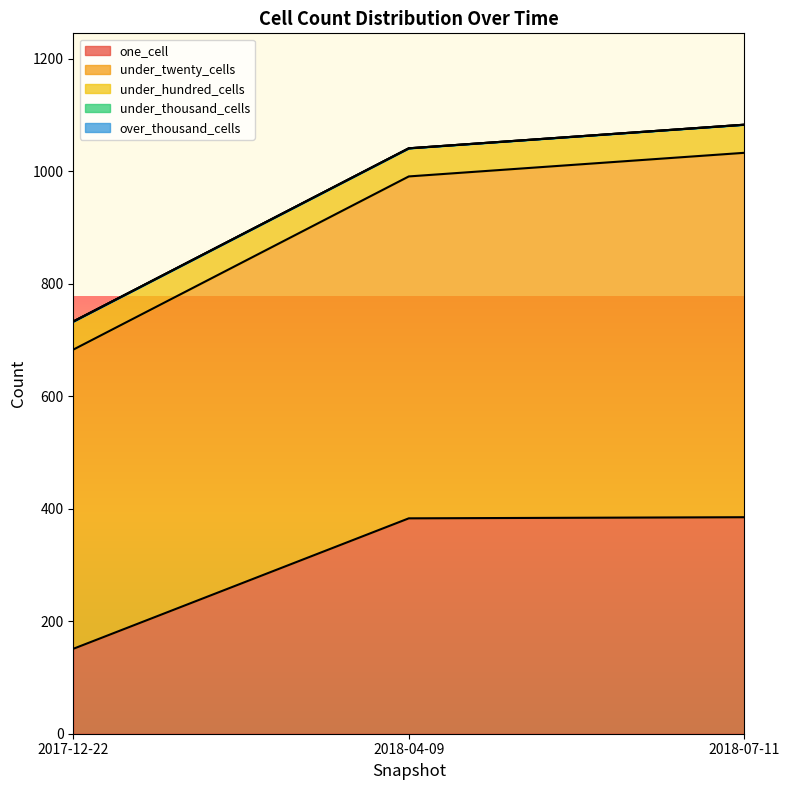

Reading left to right, list all the values displayed in this chart.

one_cell: 151	383	385
under_twenty_cells: 532	608	648
under_hundred_cells: 50	50	50
under_thousand_cells: 0	0	0
over_thousand_cells: 0	0	0